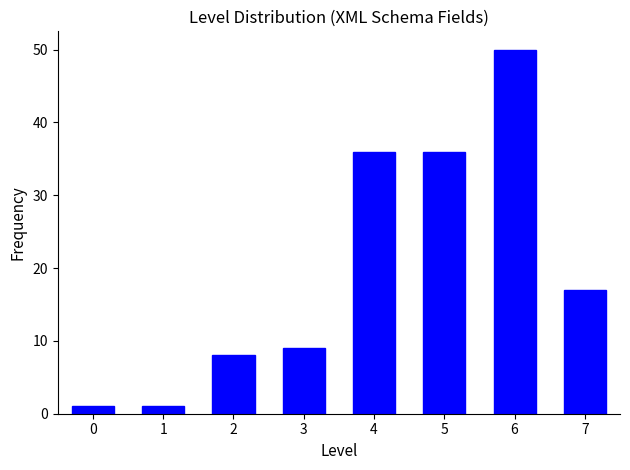

Reading left to right, list all the values displayed in this chart.

1	1	8	9	36	36	50	17